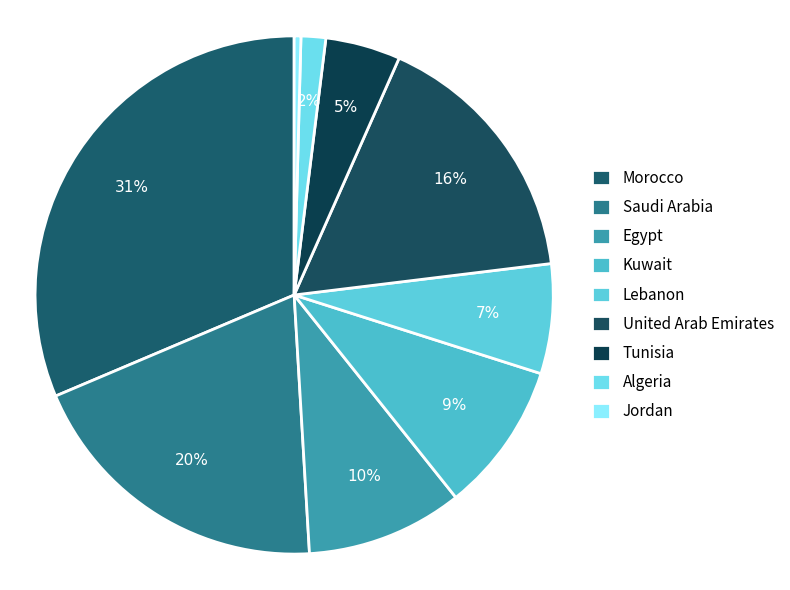

Count the number of slices in the pie.

9